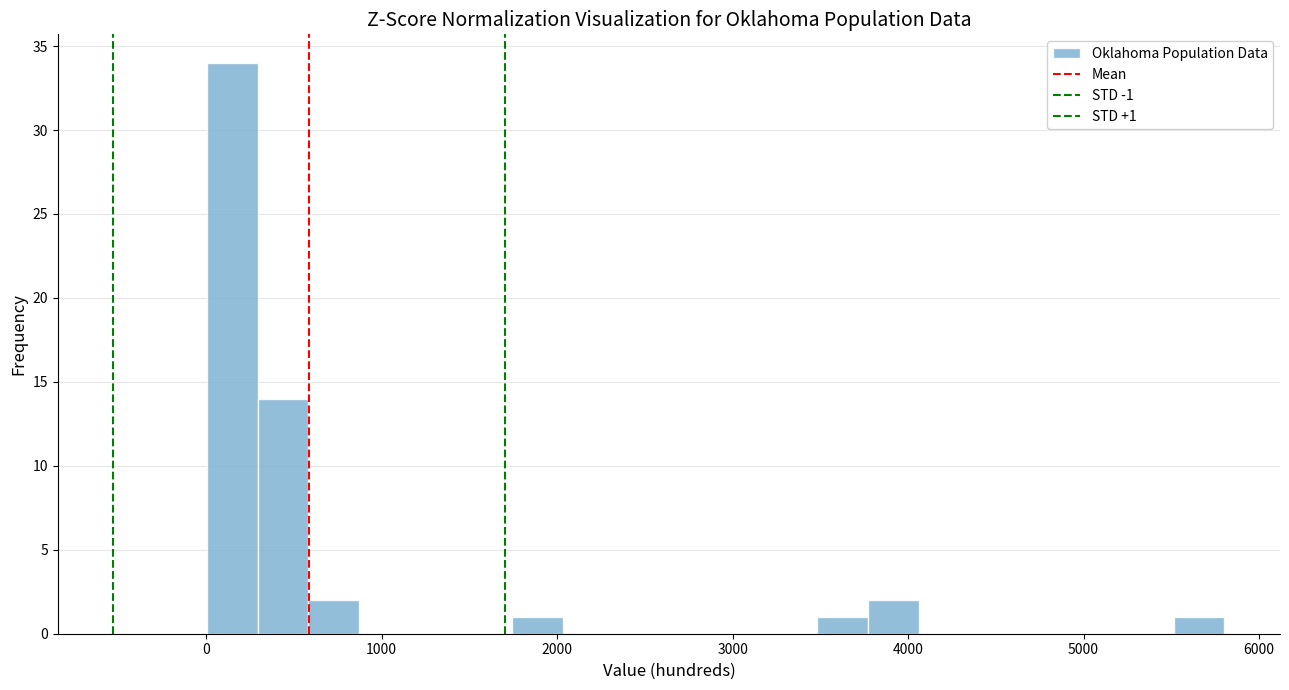

Around what value on the x-axis is the tallest bar? Give the approximate position of its centre, as read against the axis.

100